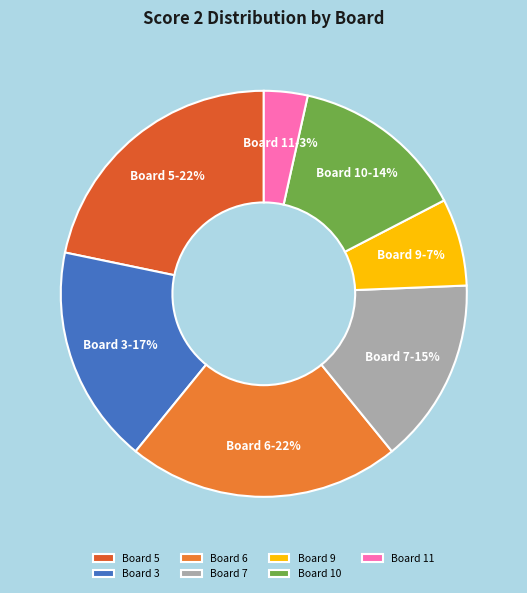

Combined, do Board 3 and Board 11 account for over 50%?

No